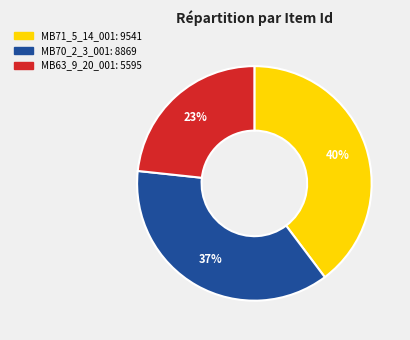

Count the number of slices in the pie.

3